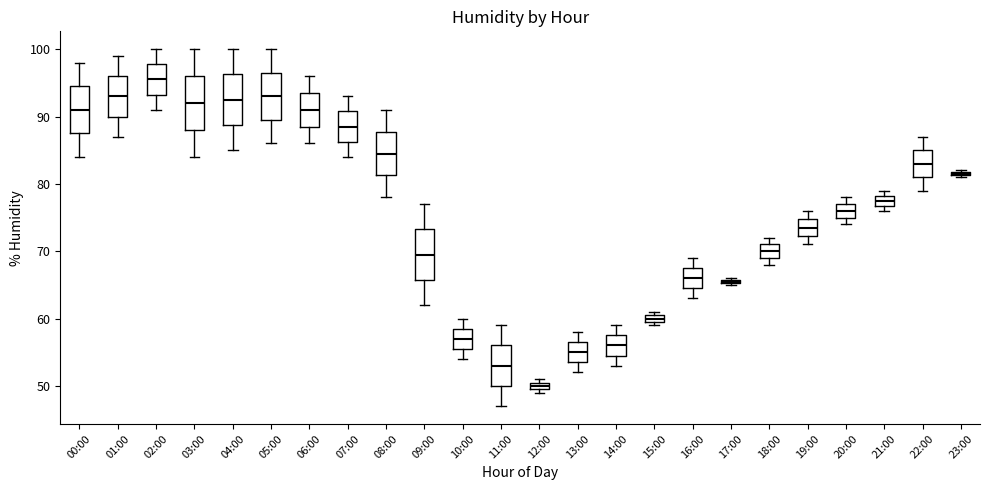

Which box has the highest median line?

02:00